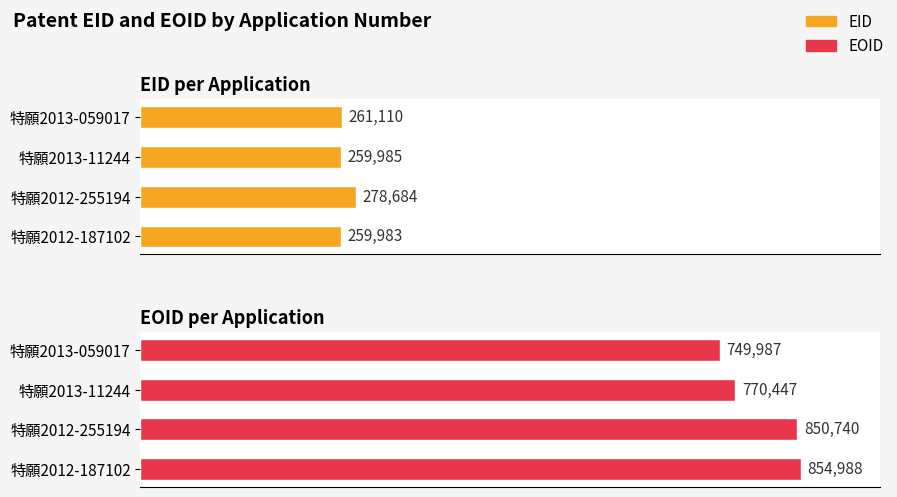

How many data points in EOID are above 850740?

1